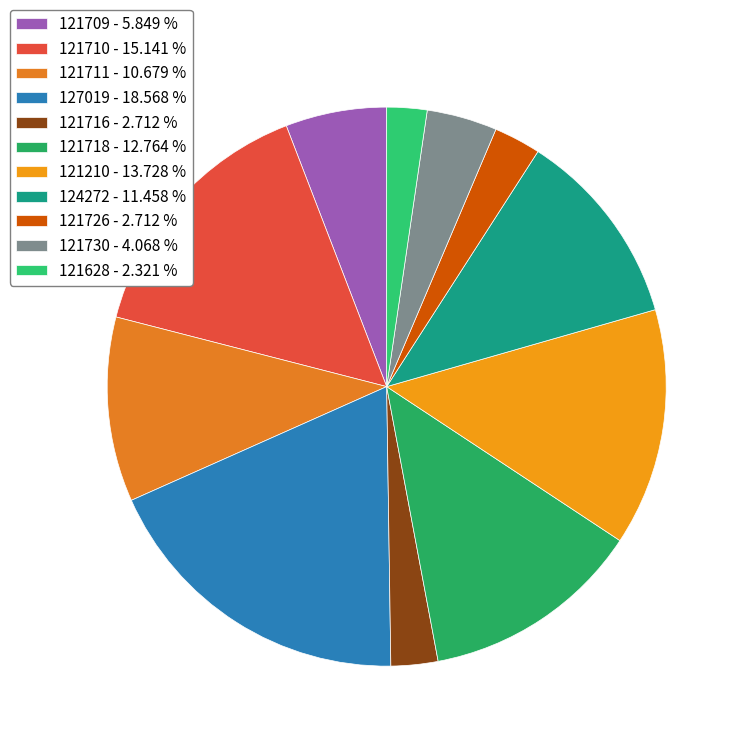

Combined, do 121210 and 121709 account for over 50%?

No